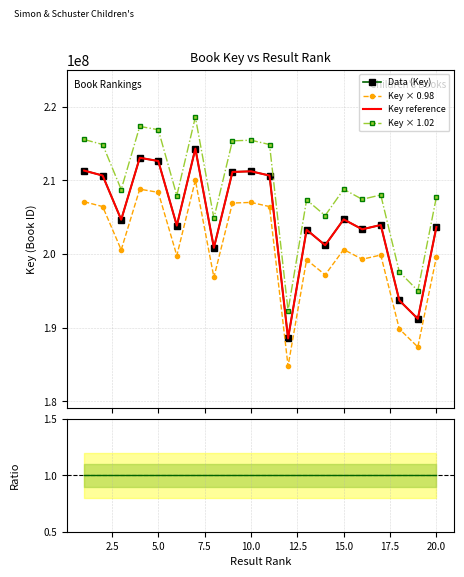

True or false: Ratio and Key × 0.98 cross at least once.

False